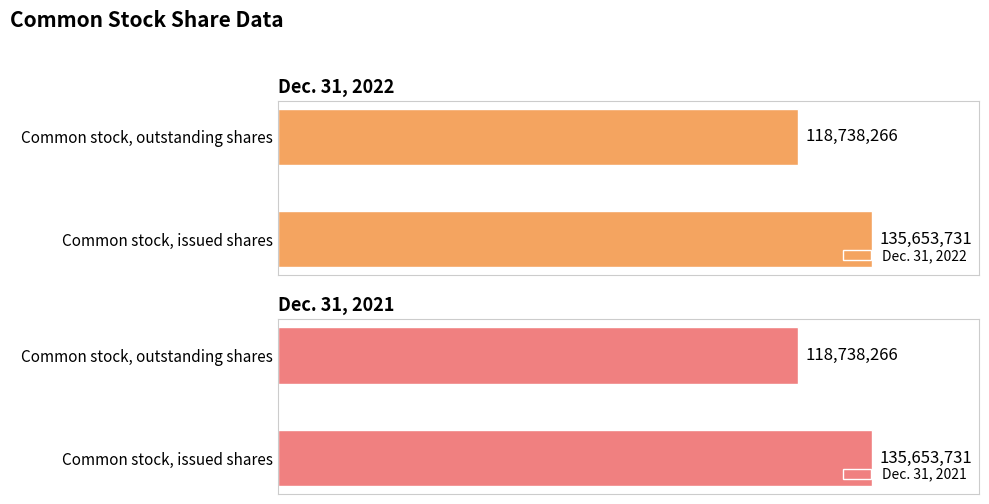

At which label does Dec. 31, 2022 reach its peak?

Common stock, issued shares